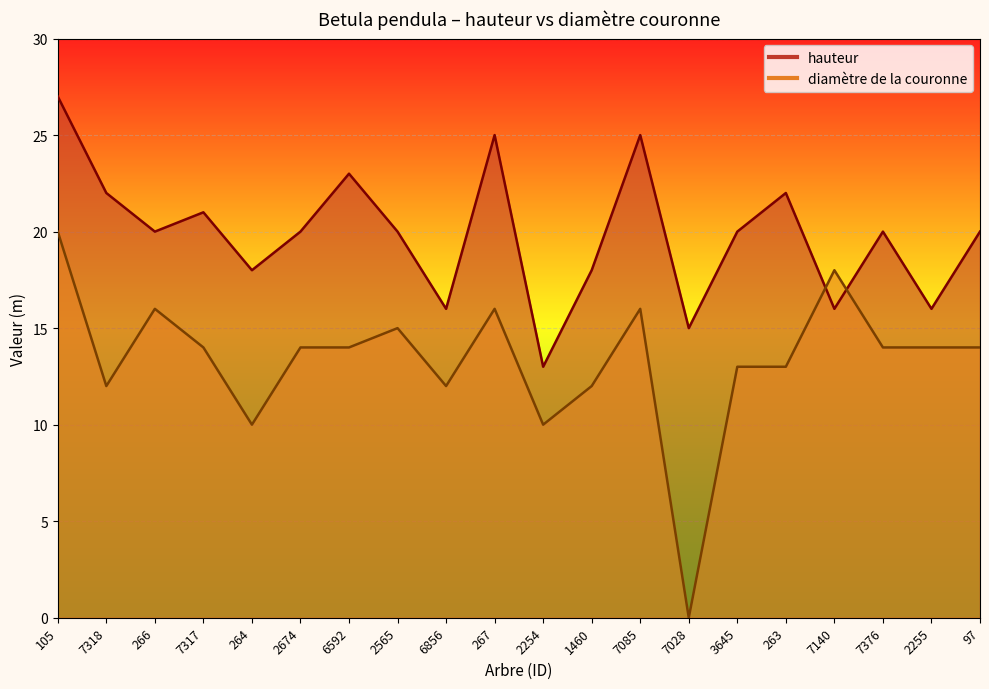

Which series has the largest range (max minus min)?

diamètre de la couronne